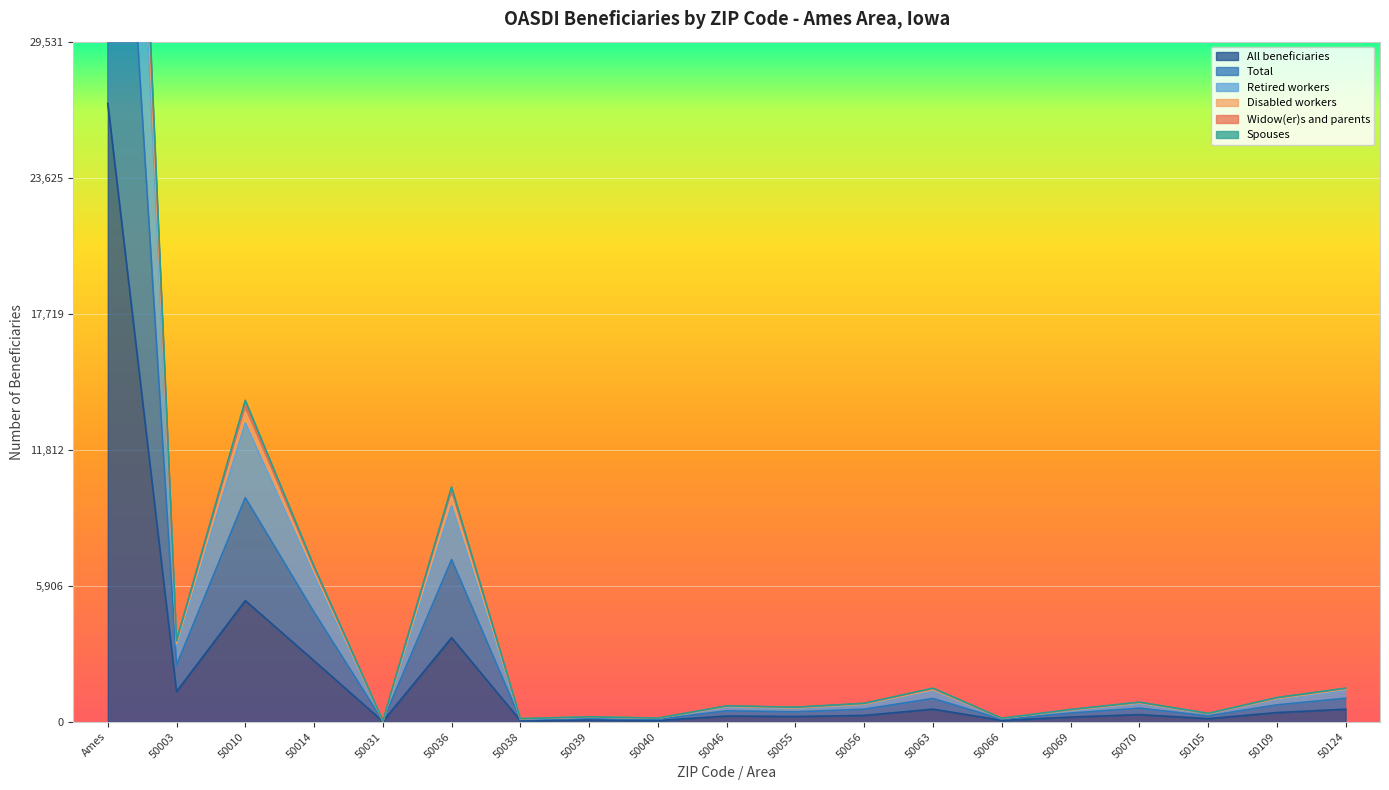

True or false: Spouses and Total intersect in this chart.

False